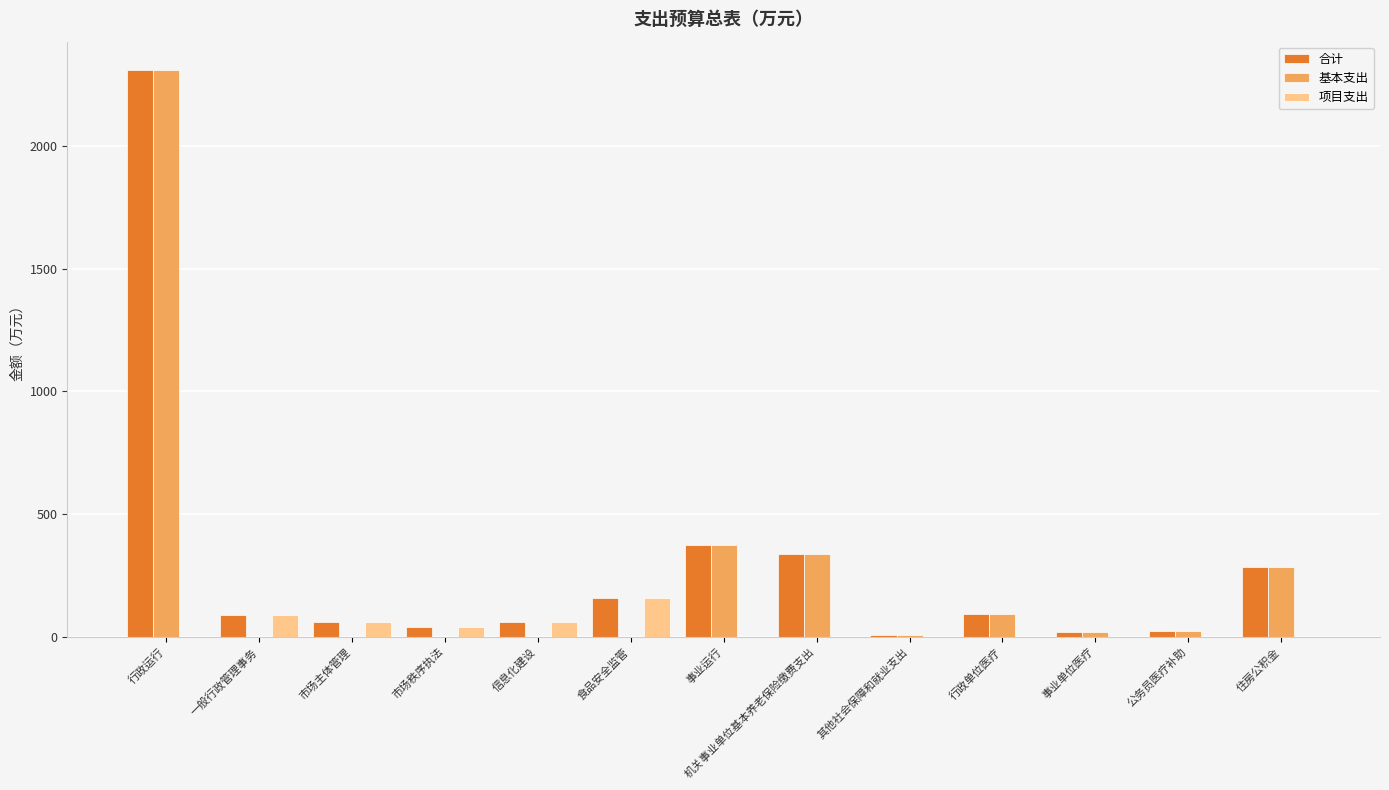

Which category has the highest value across all series?

行政运行